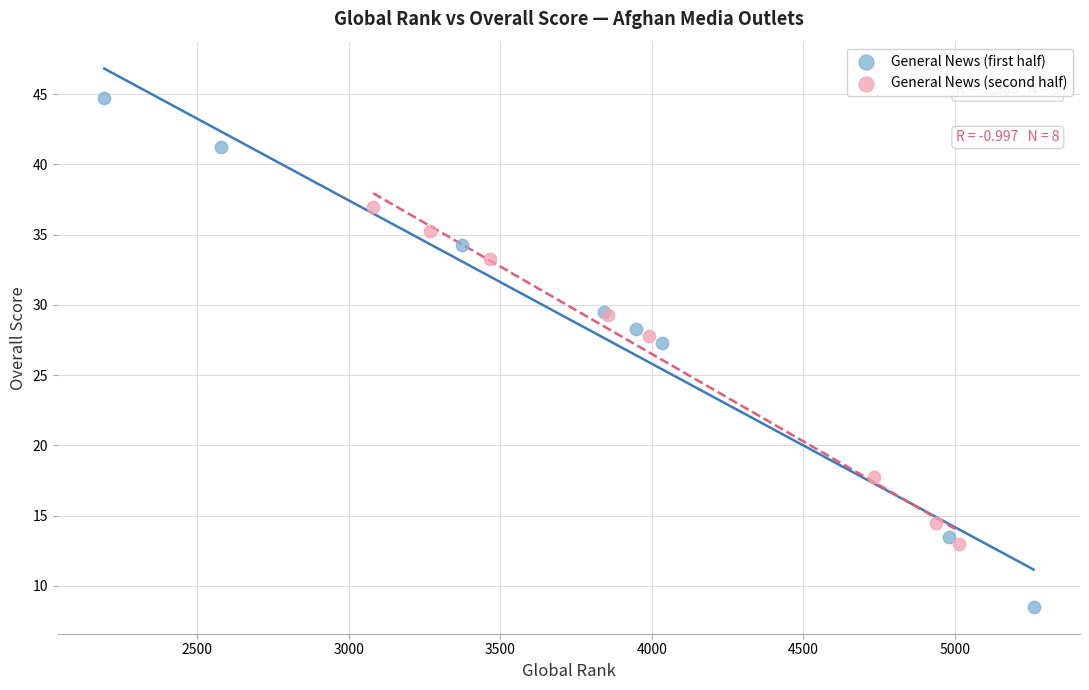

Which series reaches the minimum Y coordinate?

General News (first half)